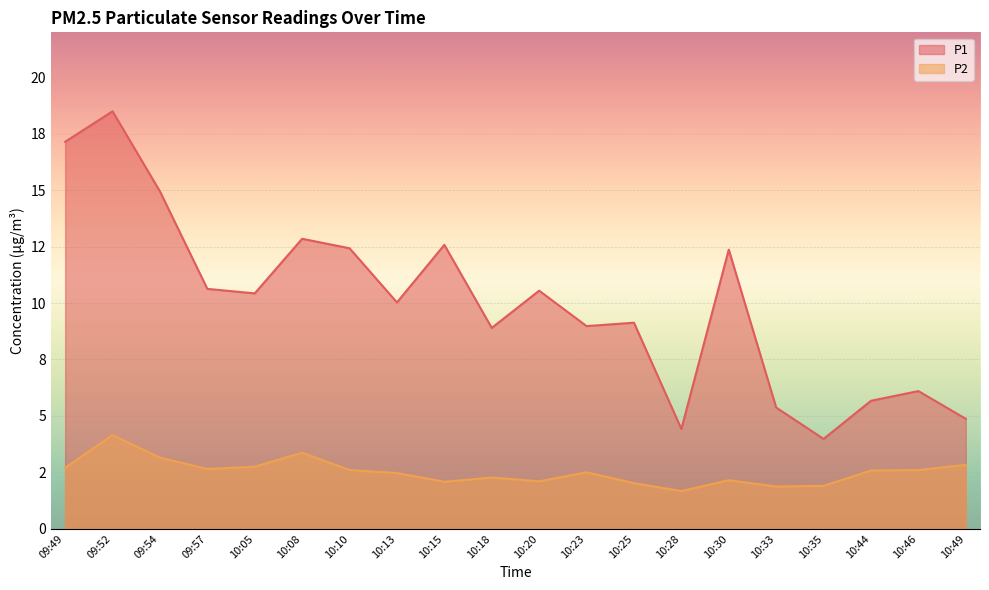

At which label does P2 first exceed 2?

09:49